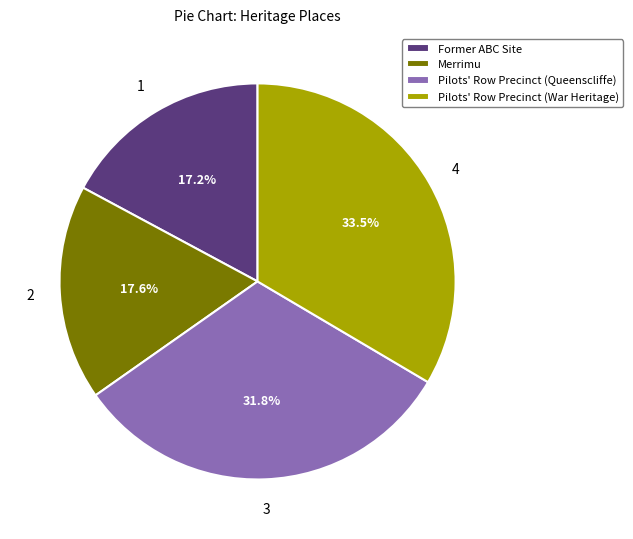

Does Pilots' Row Precinct (Queenscliffe) account for over 50% of the chart?

No